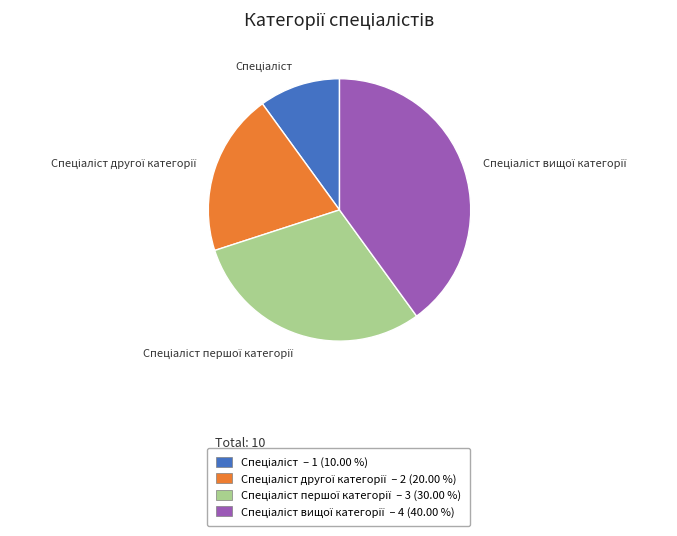

Is there a majority slice in this chart?

No